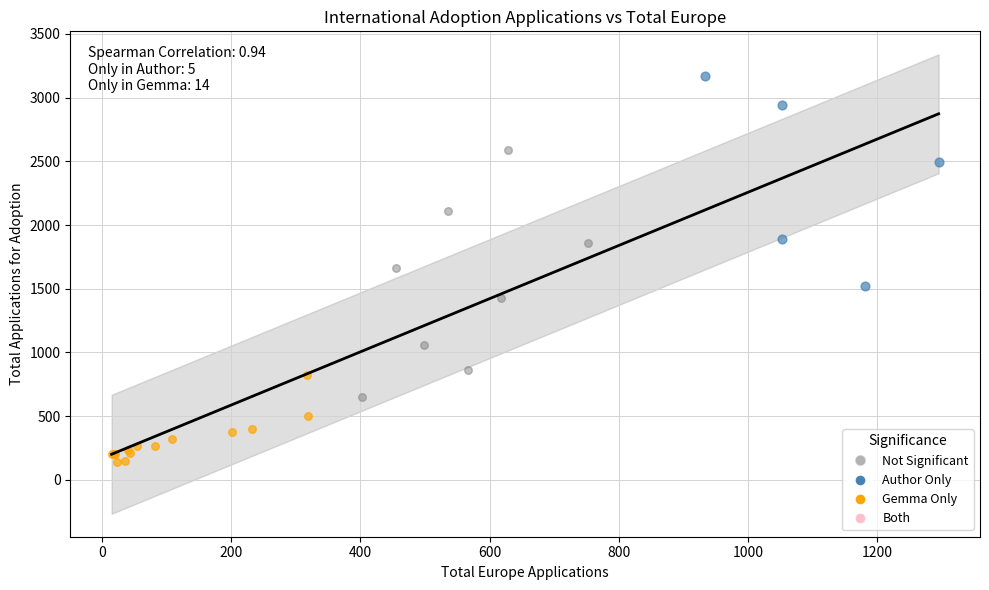

Which series reaches the maximum Y coordinate?

Author Only